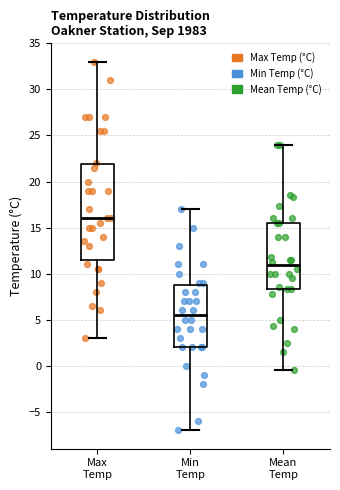

Which box's median line is the lowest?

Min Temp